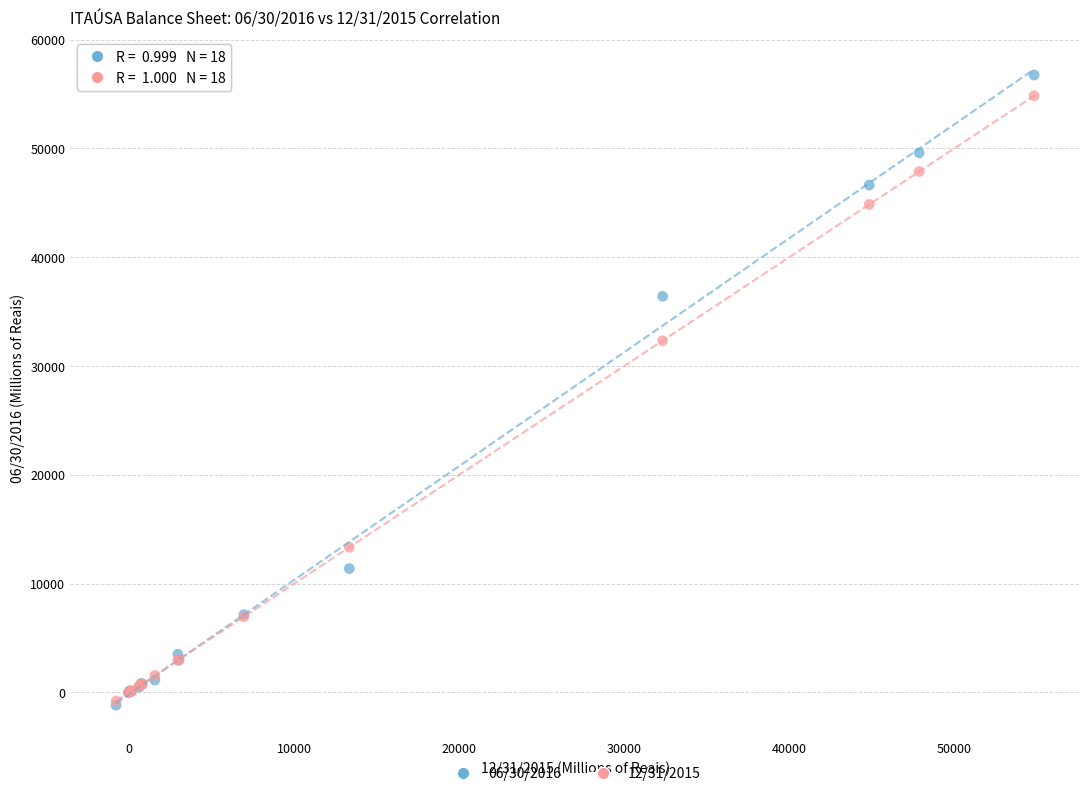

What are all the series names shown in the legend?

06/30/2016, 12/31/2015